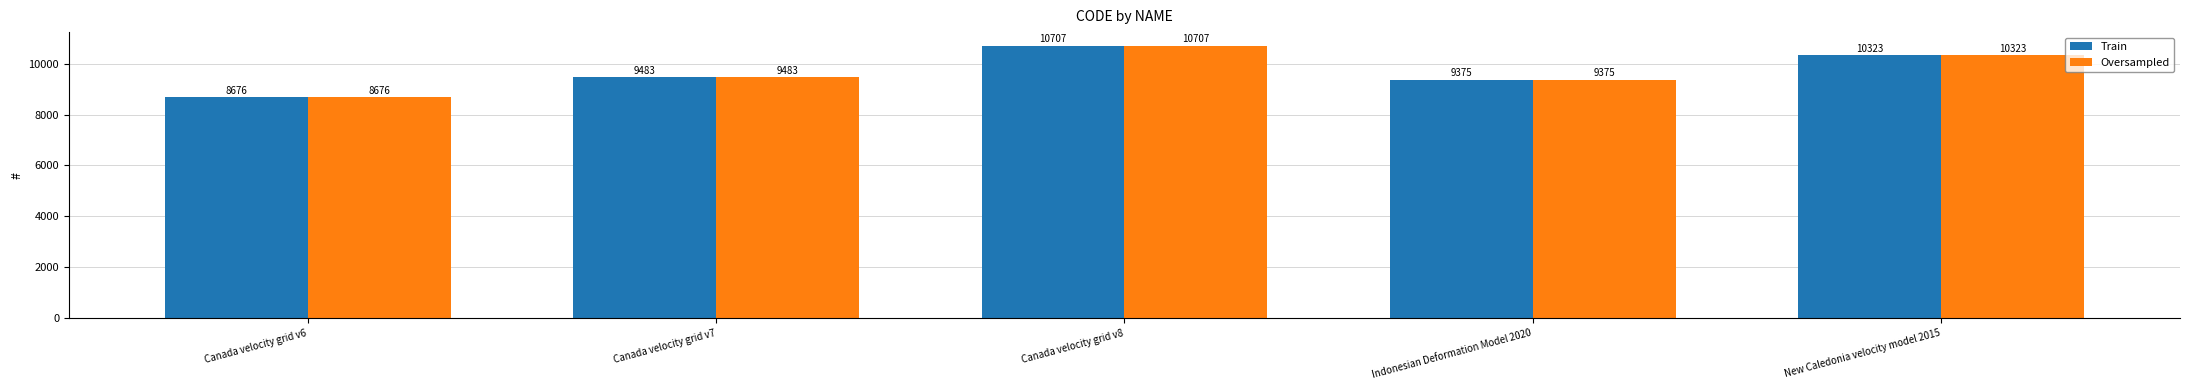

Is it true that Oversampled equals 8676 at Canada velocity grid v6?

True